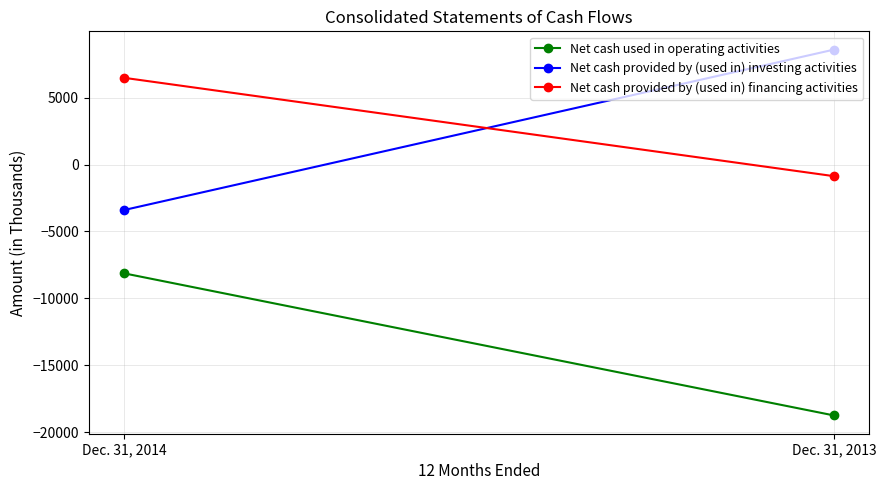

Which series has the largest total across all categories?

Net cash provided by (used in) financing activities